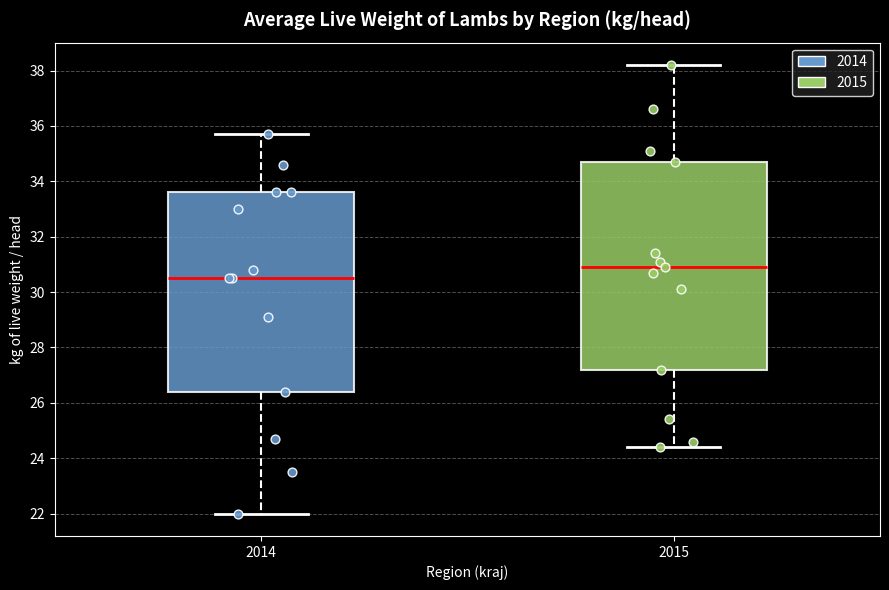

Where does the lower whisker of the box at x = 2015 end on the y-axis? The values are not printed on the chart, so give them approximately, as read against the axis.

24.4